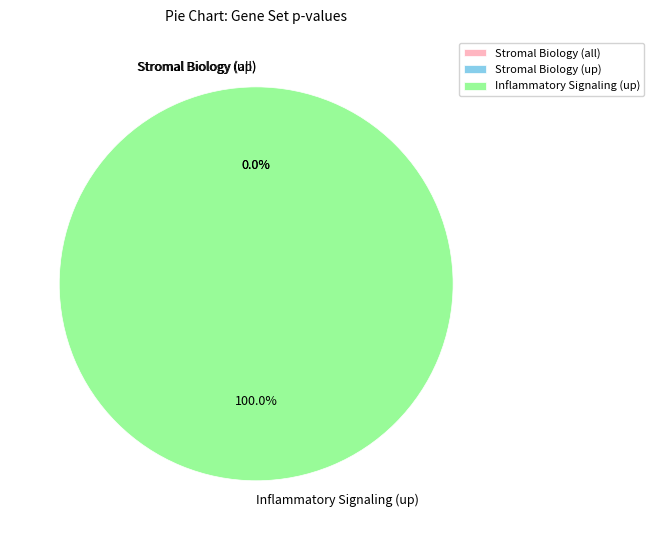

Is there a majority slice in this chart?

Yes